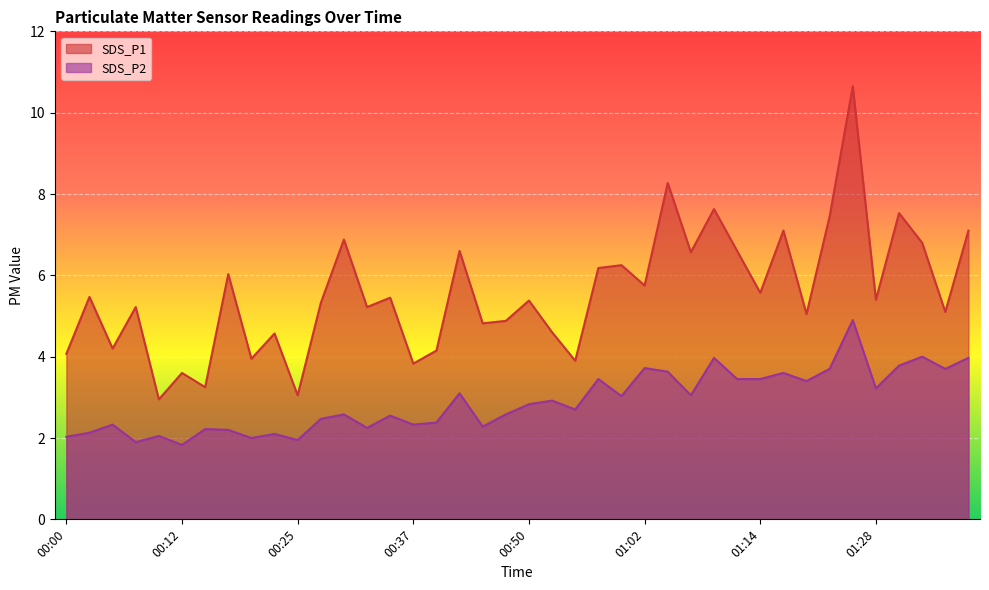

At which label is SDS_P2 closest to 3?

00:59